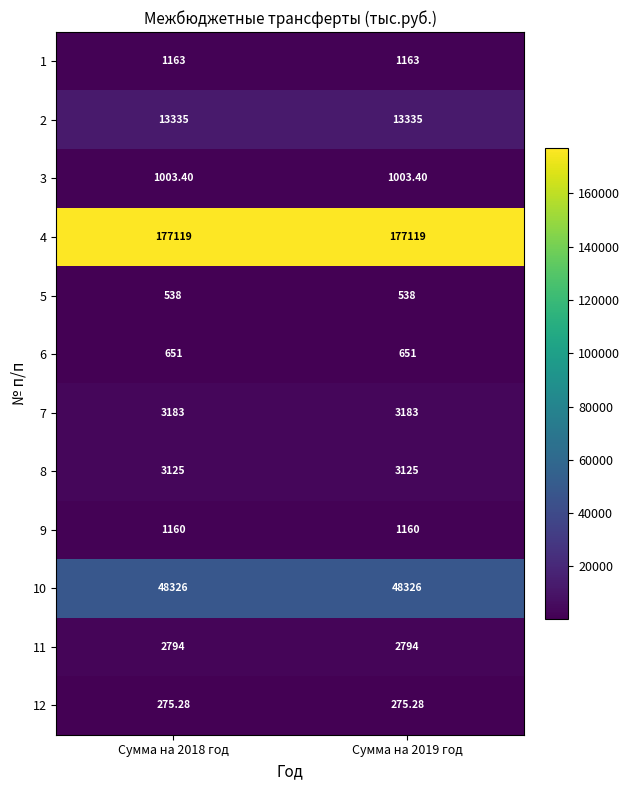

Is the value of 8 at Сумма на 2019 год greater than the value of 1 at Сумма на 2018 год?

Yes